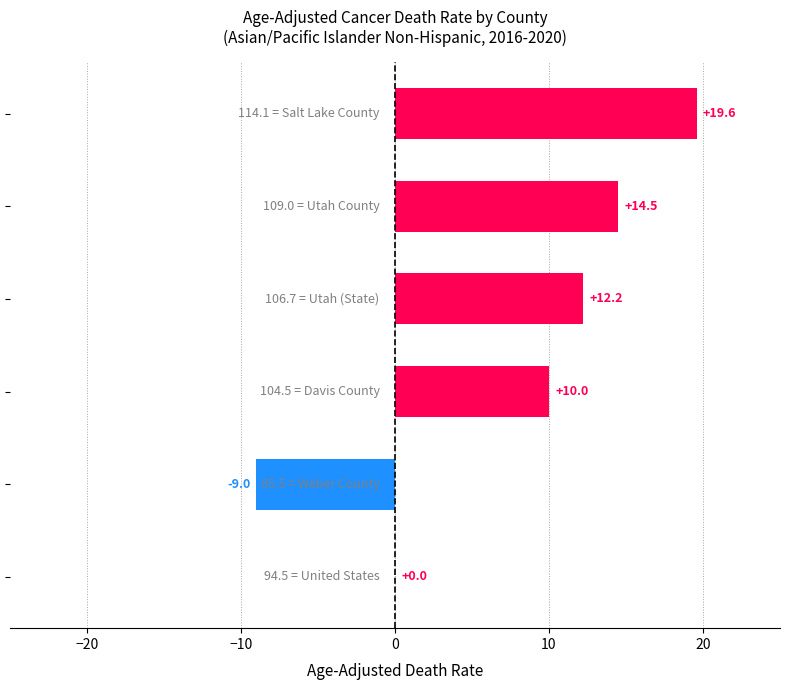

What is the sum of all values?

47.3